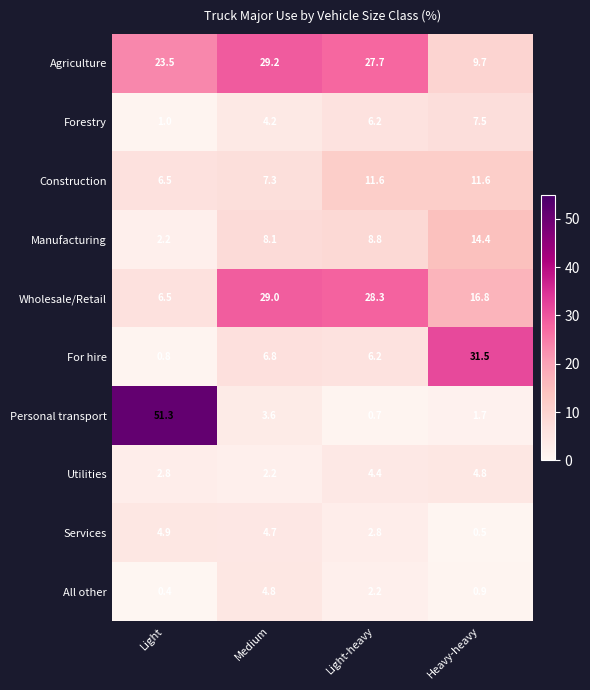

Is the value of Construction at Light greater than the value of Services at Heavy-heavy?

Yes